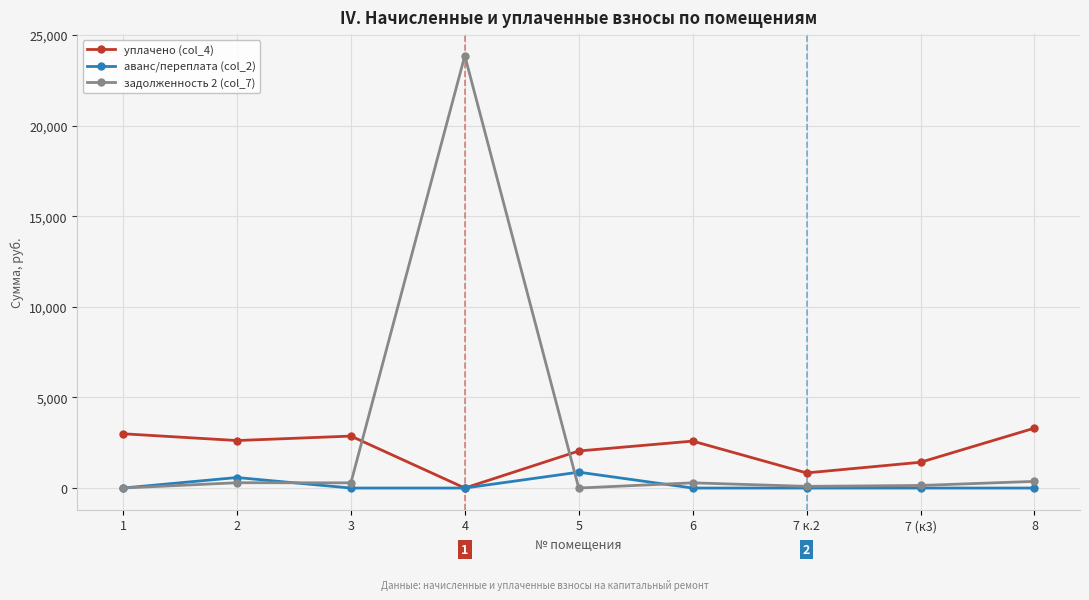

True or false: аванс/переплата (col_2) has more than 1 points higher than both neighbors.

True